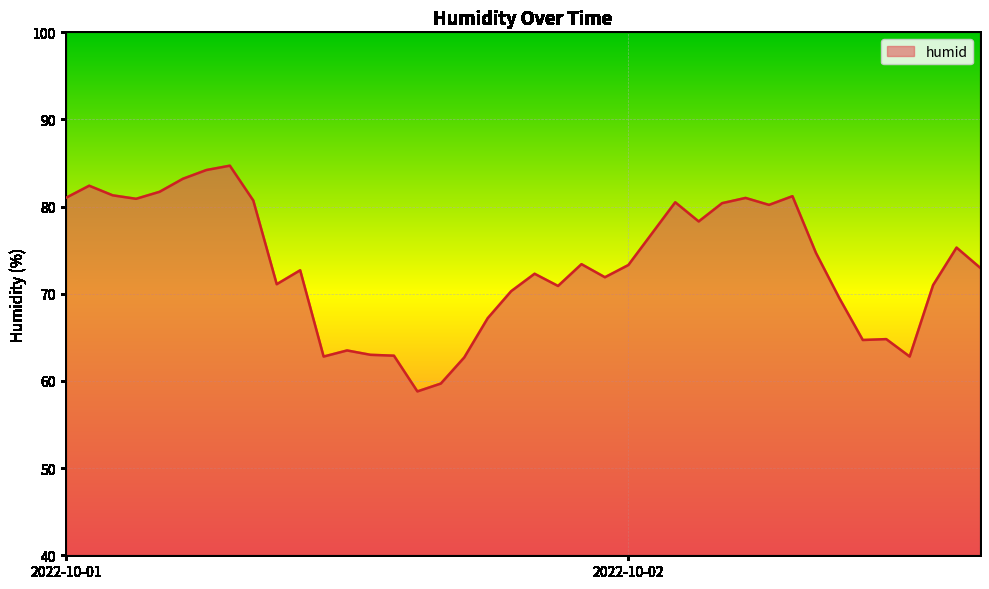

What is the difference between the maximum and minimum values?

25.9